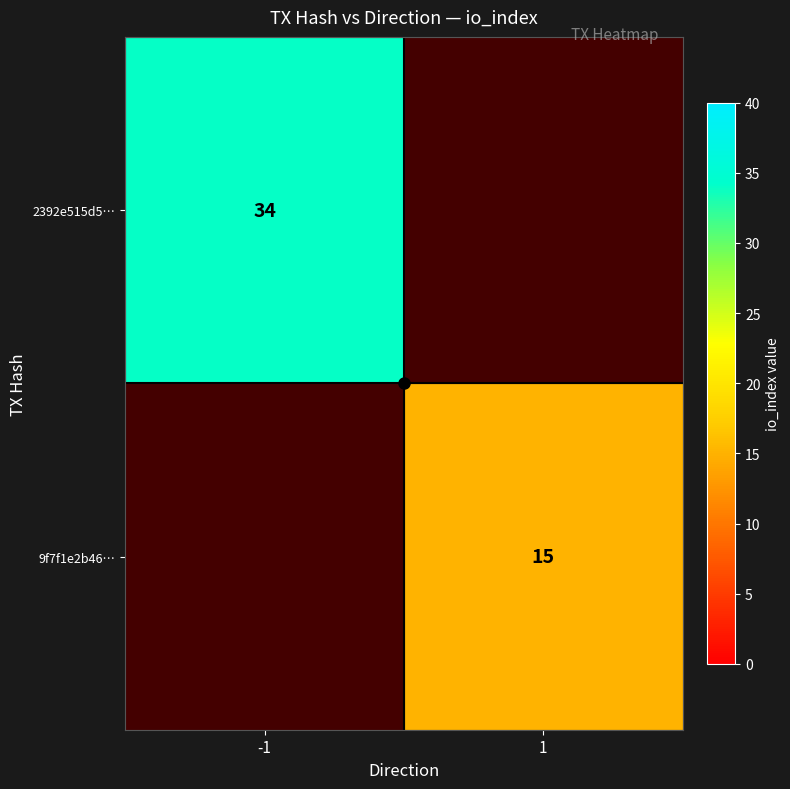

Where is 2392e515d5… nearest to the value 34?

-1